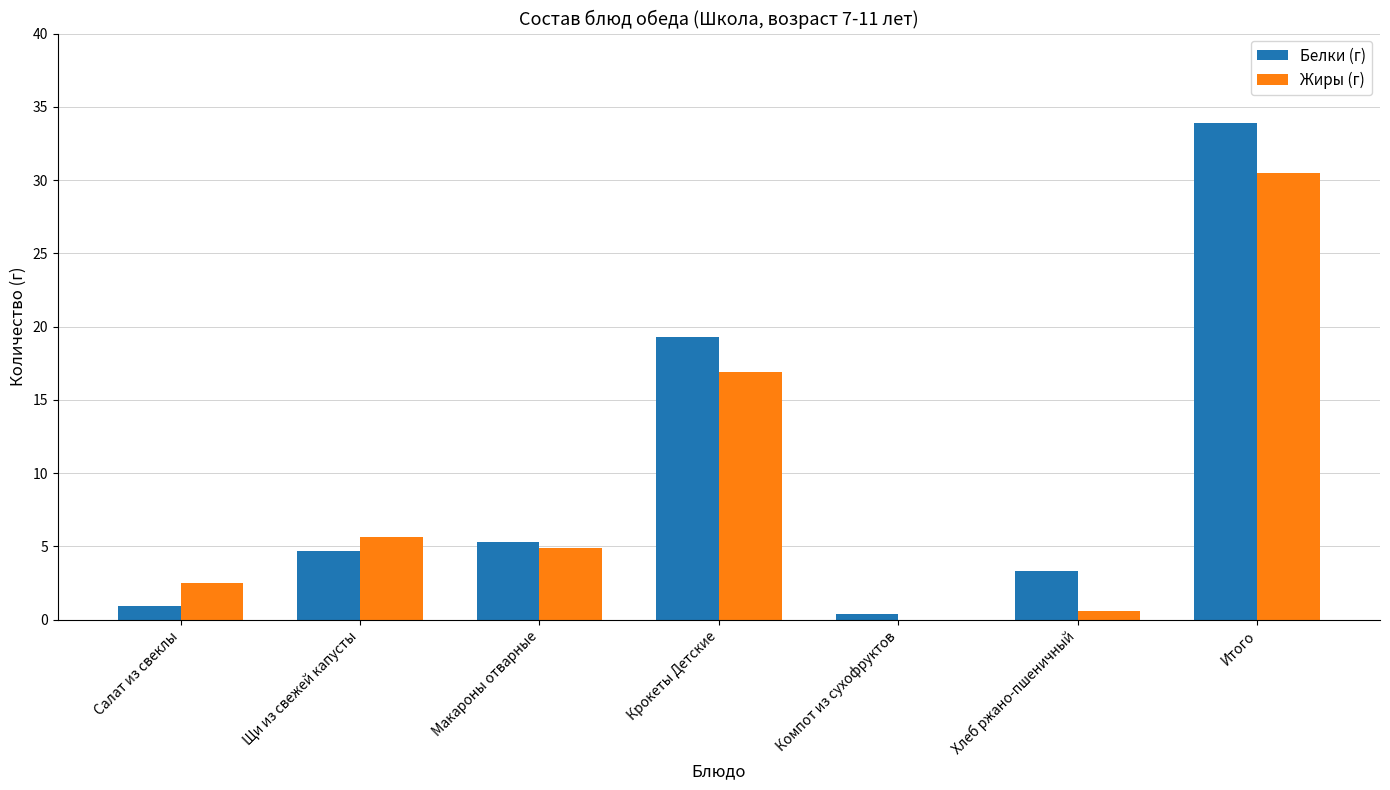

Is it true that Белки (г) equals 3.3 at Хлеб ржано-пшеничный?

True